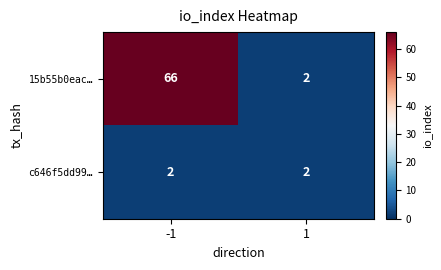

Rank the series by their maximum value, from highest to lowest.

15b55b0eac…, c646f5dd99…